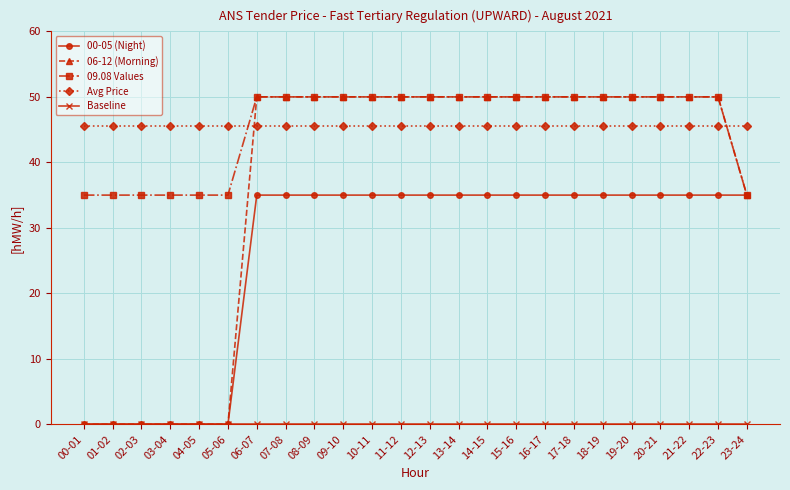

Is it true that 06-12 (Morning) equals 26.7 at 10-11?

False